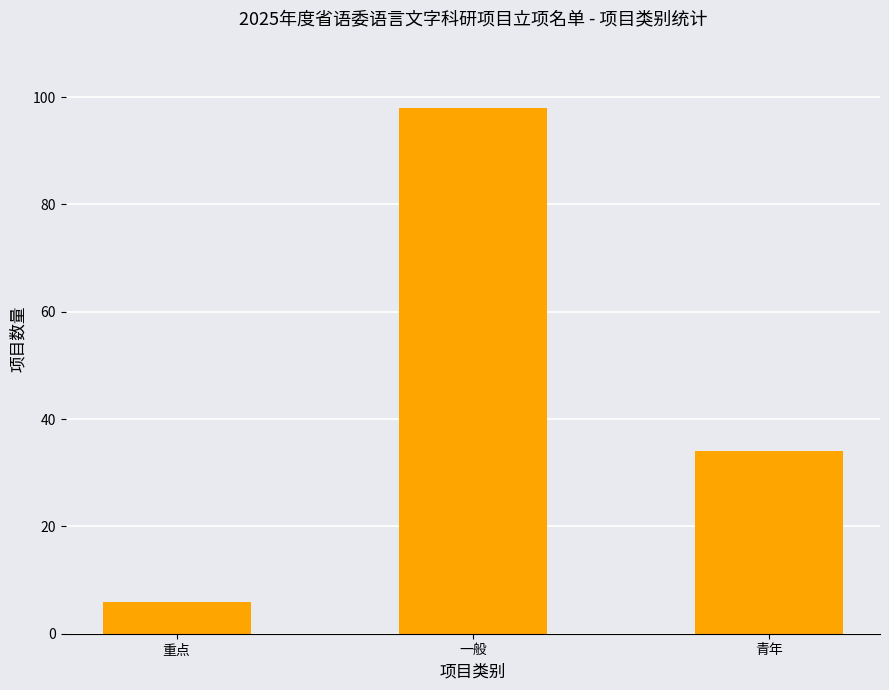

Reading right to left, what are all the values shown in this chart?

青年=34	一般=98	重点=6